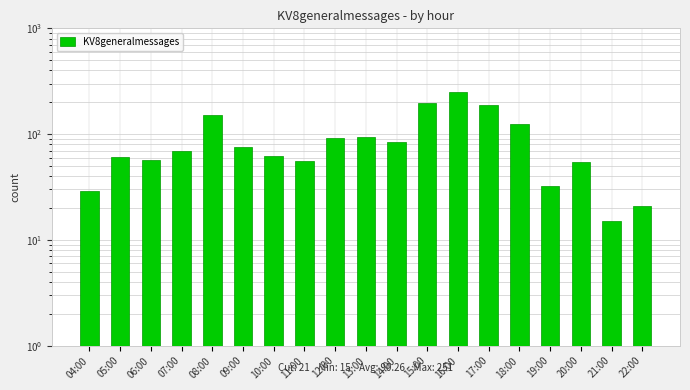

What is the value of the 7th bar from the left?

62